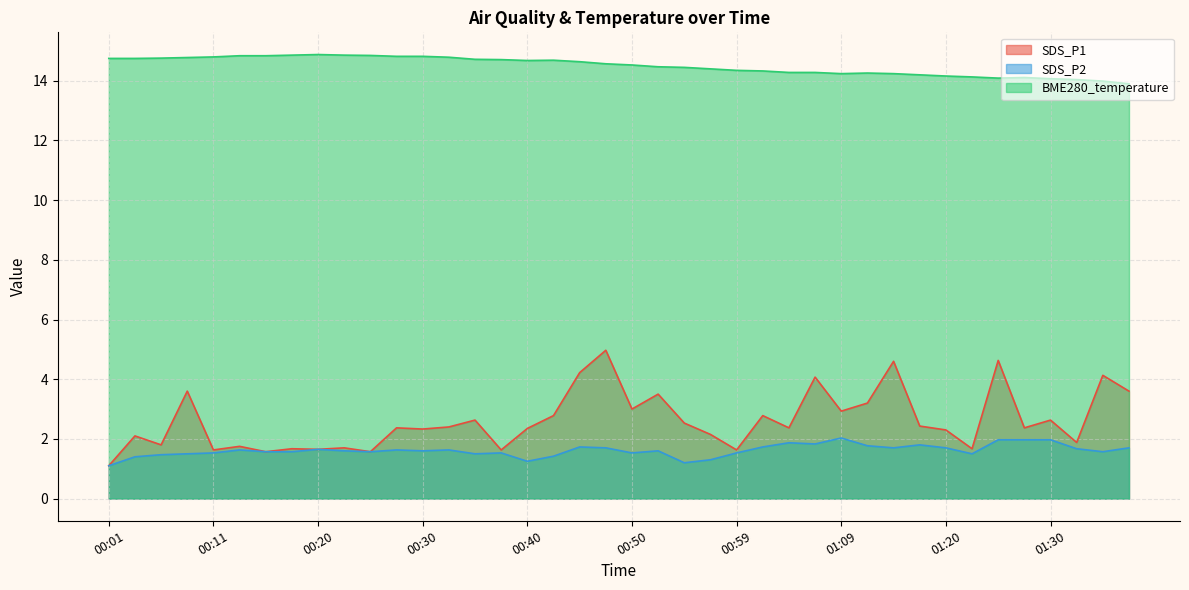

True or false: SDS_P1 has a value of 1.6 at 00:25.

True